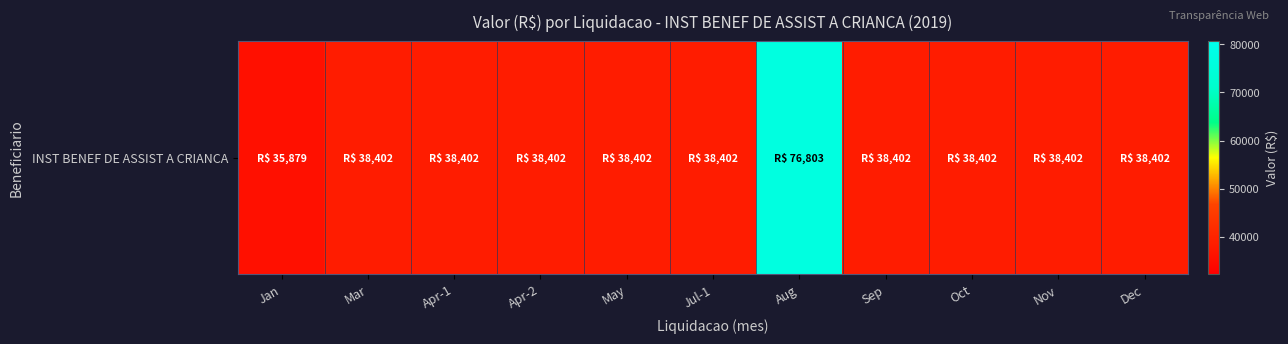

Reading left to right, transcribe all the data shown in this chart.

35879.2	38401.7	38401.7	38401.7	38401.7	38401.7	76803.5	38401.7	38401.7	38401.7	38401.7